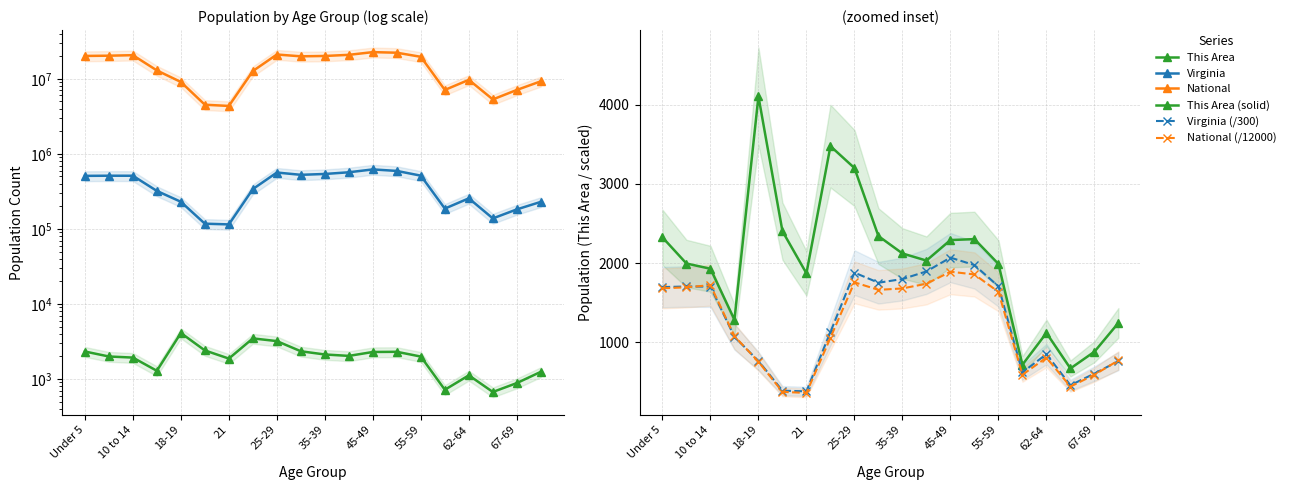

What is the difference between the highest and lowest values at 13?

22296266.8